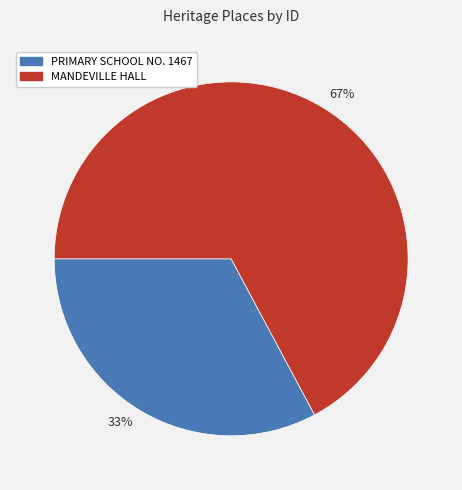

Between PRIMARY SCHOOL NO. 1467 and MANDEVILLE HALL, which is larger?

MANDEVILLE HALL